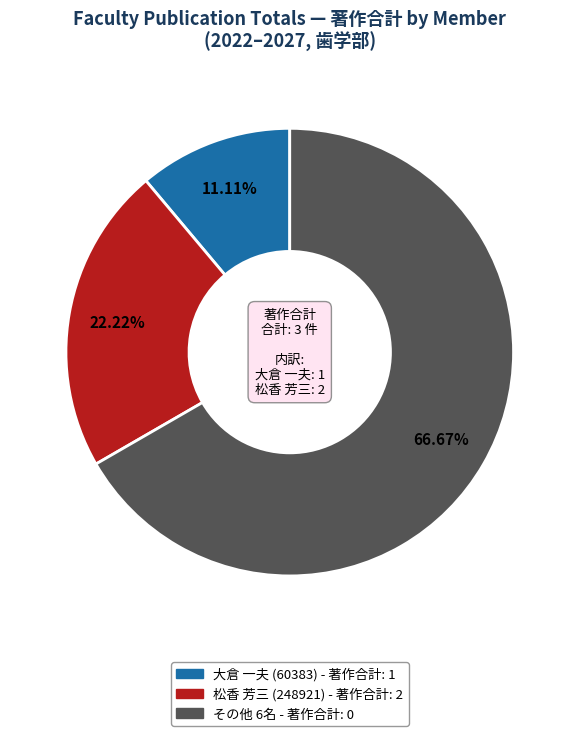

Does any single category account for the majority?

Yes